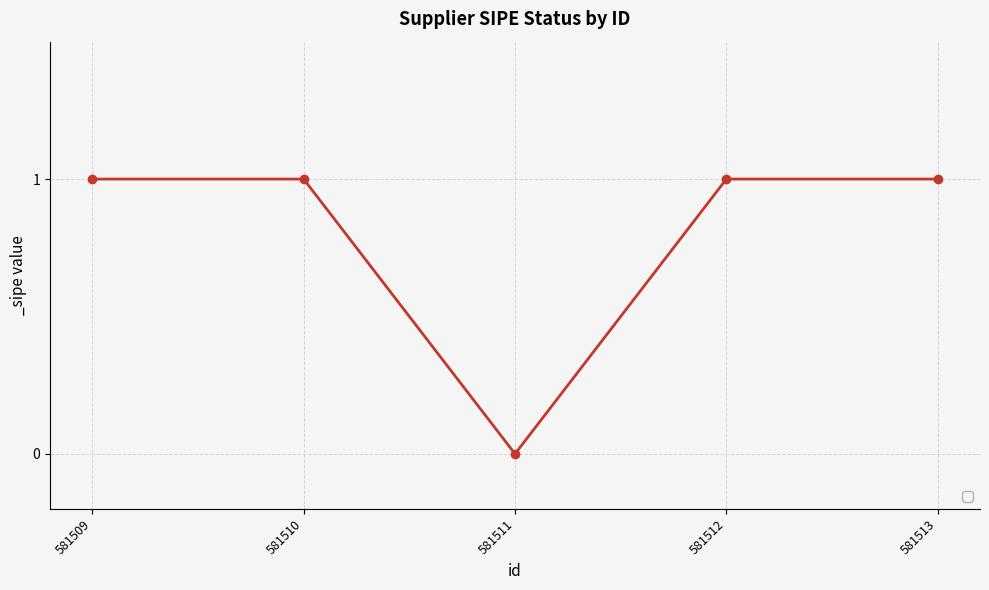

Where is the data nearest to the value 0?

581511